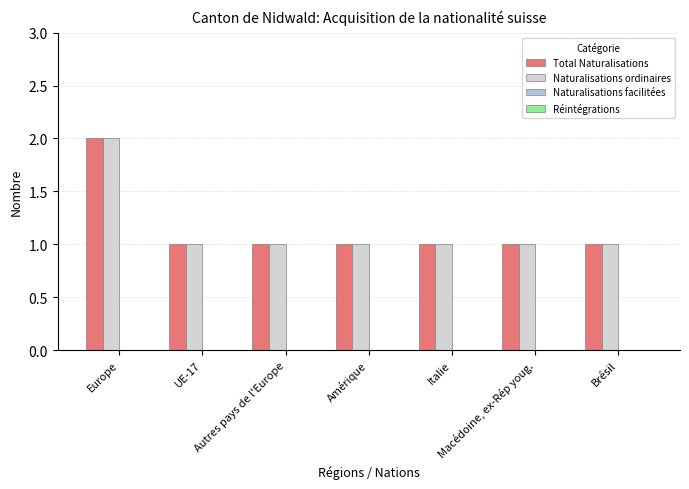

What is the sum of all Naturalisations ordinaires values?

8